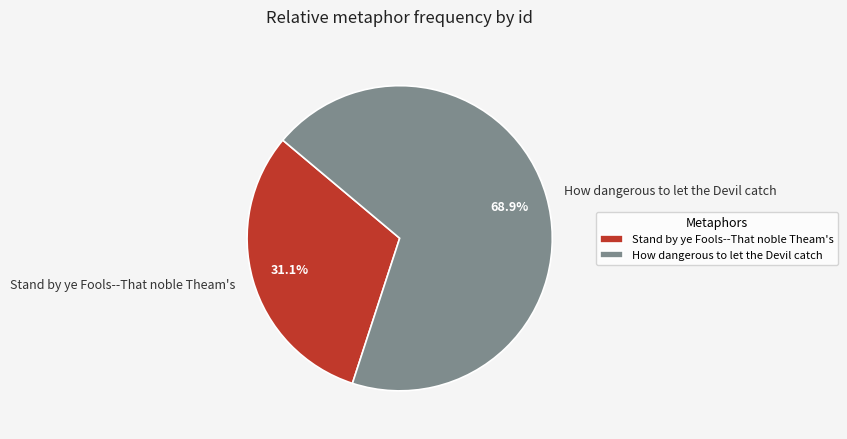

What is the majority slice?

How dangerous to let the Devil catch